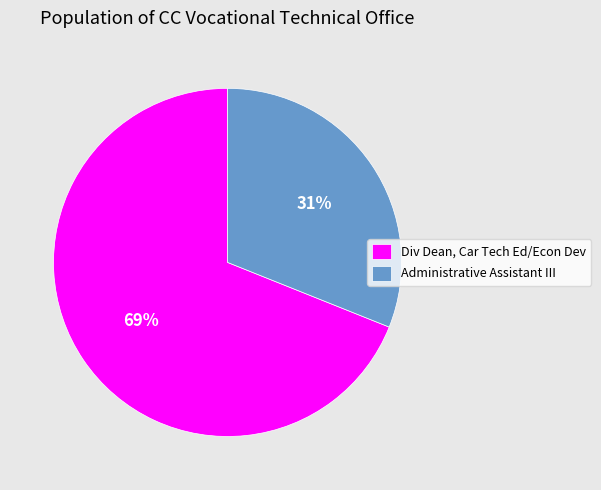

Which category has the smallest portion of the pie?

Administrative Assistant III